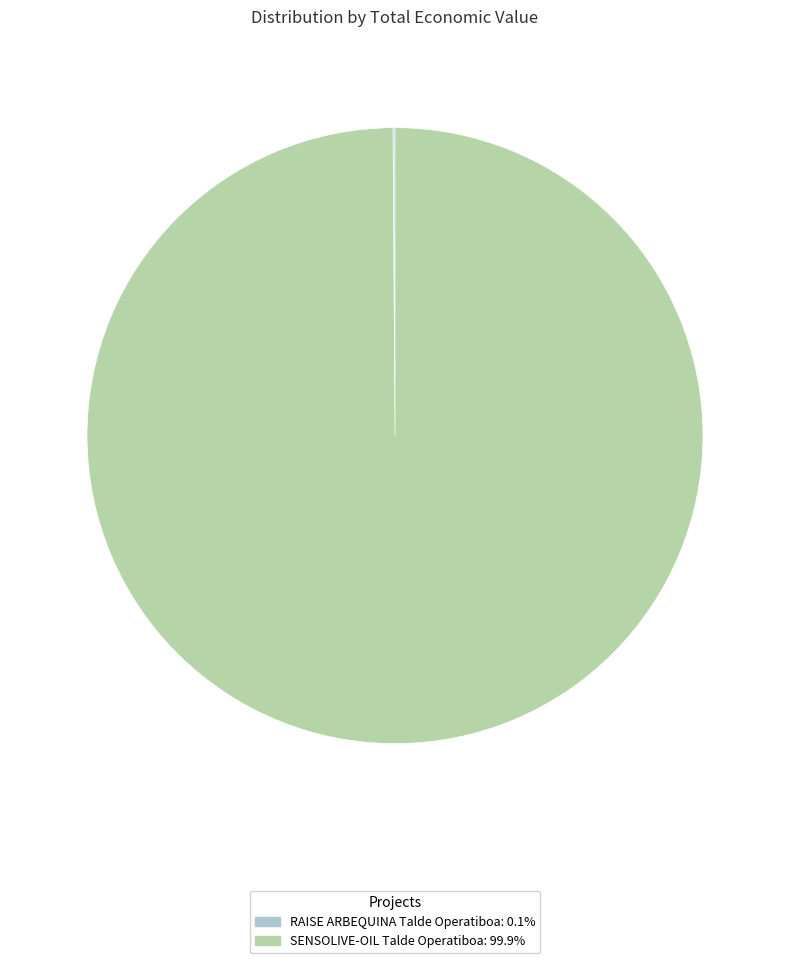

Which slice is the largest?

SENSOLIVE-OIL Talde Operatiboa